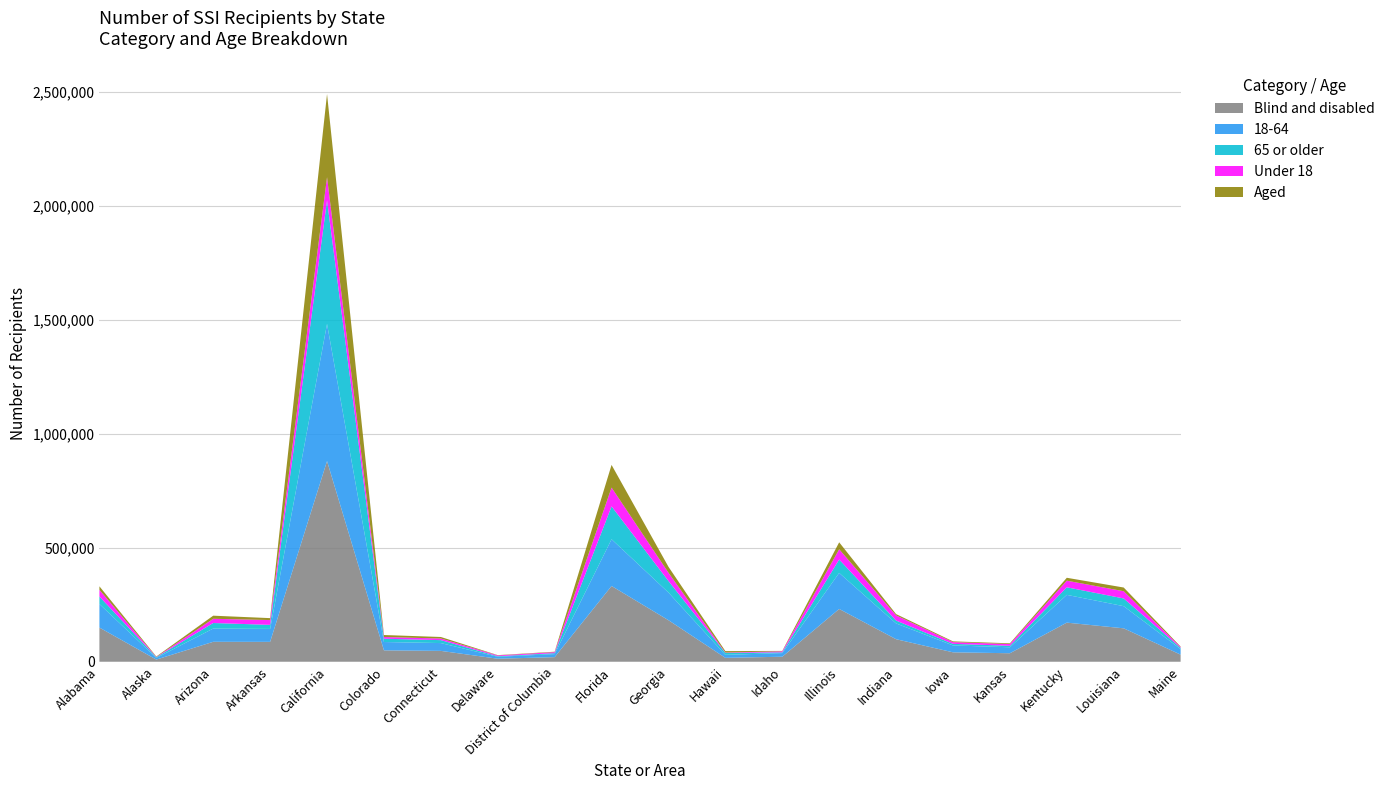

Reading right to left, list all the values displayed in this chart.

Under 18: Maine=3722	Louisiana=31667	Kentucky=29050	Kansas=7684	Iowa=7493	Indiana=22789	Illinois=45024	Idaho=4442	Hawaii=1609	Georgia=36316	Florida=82455	District of Columbia=4463	Delaware=3451	Connecticut=7101	Colorado=7509	California=102011	Arkansas=21068	Arizona=18485	Alaska=1207	Alabama=29084
18-64: Maine=24381	Louisiana=97246	Kentucky=121965	Kansas=26245	Iowa=30238	Indiana=69239	Illinois=158219	Idaho=15913	Hawaii=13186	Georgia=121421	Florida=205086	District of Columbia=13334	Delaware=8555	Connecticut=34289	Colorado=36680	California=601744	Arkansas=56803	Arizona=58263	Alaska=7242	Alabama=103548
65 or older: Maine=5235	Louisiana=33849	Kentucky=33136	Kansas=6471	Iowa=6935	Indiana=12461	Illinois=58711	Idaho=3377	Hawaii=8533	Georgia=50510	Florida=144215	District of Columbia=4171	Delaware=2474	Connecticut=12875	Colorado=14392	California=541607	Arkansas=17765	Arizona=24248	Alaska=3028	Alabama=32768
Aged: Maine=2226	Louisiana=16264	Kentucky=12687	Kansas=3209	Iowa=3407	Indiana=5693	Illinois=30468	Idaho=1829	Hawaii=6345	Georgia=26136	Florida=99499	District of Columbia=1925	Delaware=1289	Connecticut=6714	Colorado=8771	California=364978	Arkansas=8510	Arizona=13619	Alaska=2058	Alabama=15565
Blind and disabled: Maine=31112	Louisiana=146498	Kentucky=171464	Kansas=37191	Iowa=41259	Indiana=98796	Illinois=231486	Idaho=21903	Hawaii=16983	Georgia=182111	Florida=332257	District of Columbia=20043	Delaware=13191	Connecticut=47551	Colorado=49810	California=880384	Arkansas=87126	Arizona=87377	Alaska=9419	Alabama=149835